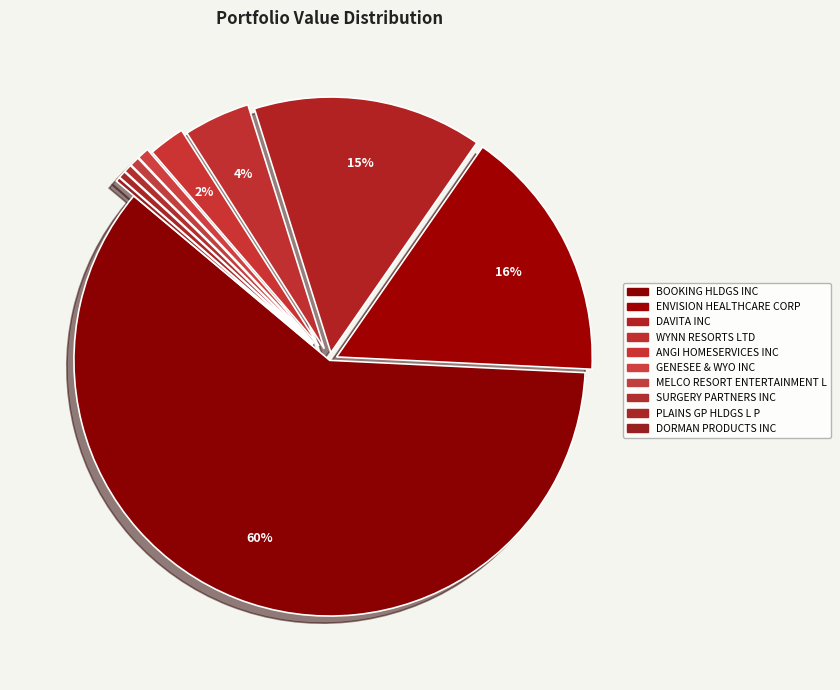

What is the largest slice in the pie chart?

BOOKING HLDGS INC